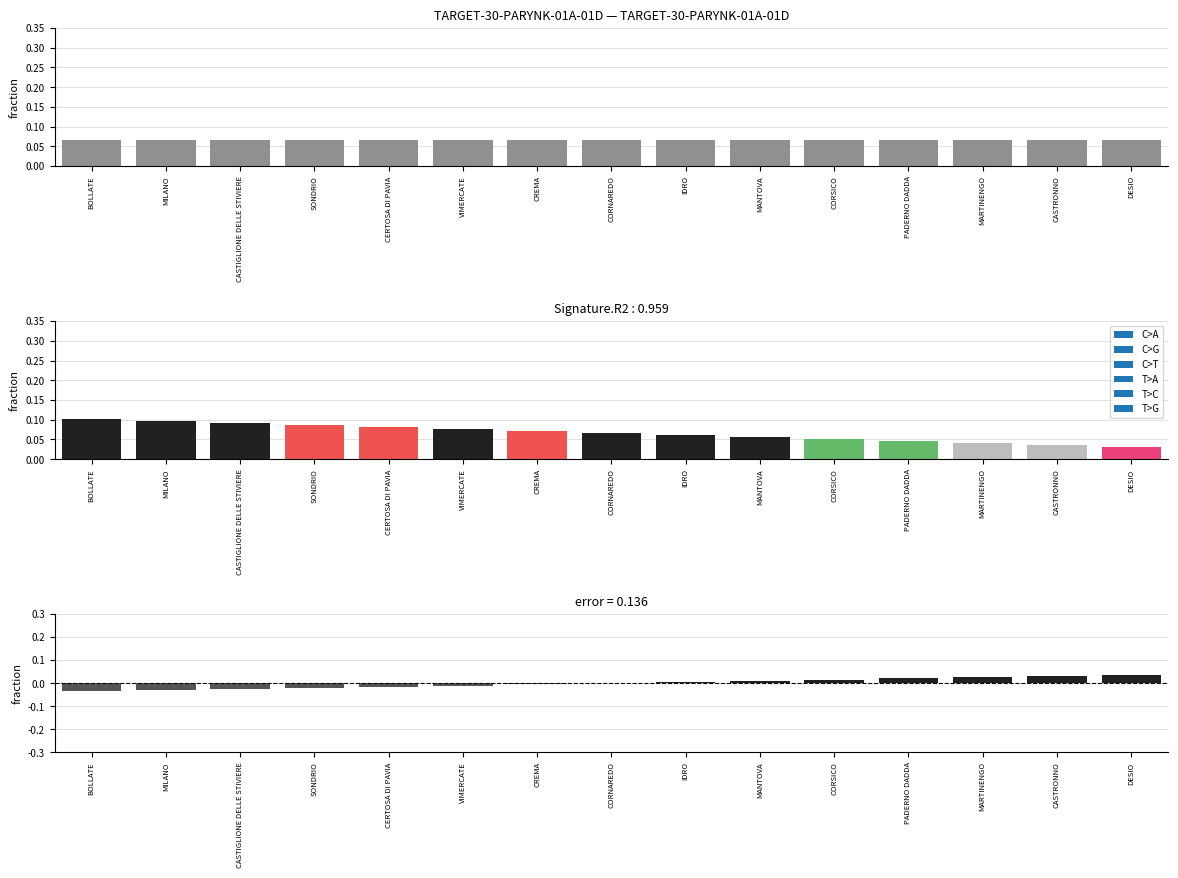

List the labels in order of error value, smallest first.

BOLLATE, MILANO, CASTIGLIONE DELLE STIVIERE, SONDRIO, CERTOSA DI PAVIA, VIMERCATE, CREMA, CORNAREDO, IDRO, MANTOVA, CORSICO, PADERNO DADDA, MARTINENGO, CASTRONNO, DESIO